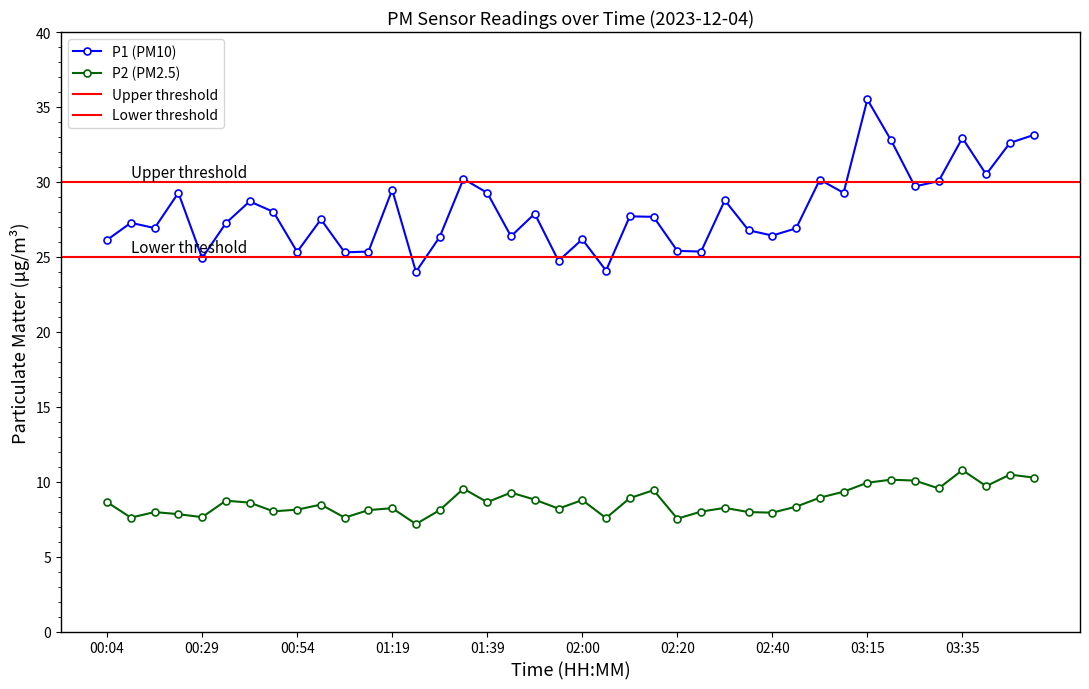

True or false: P1 and P2 intersect in this chart.

False